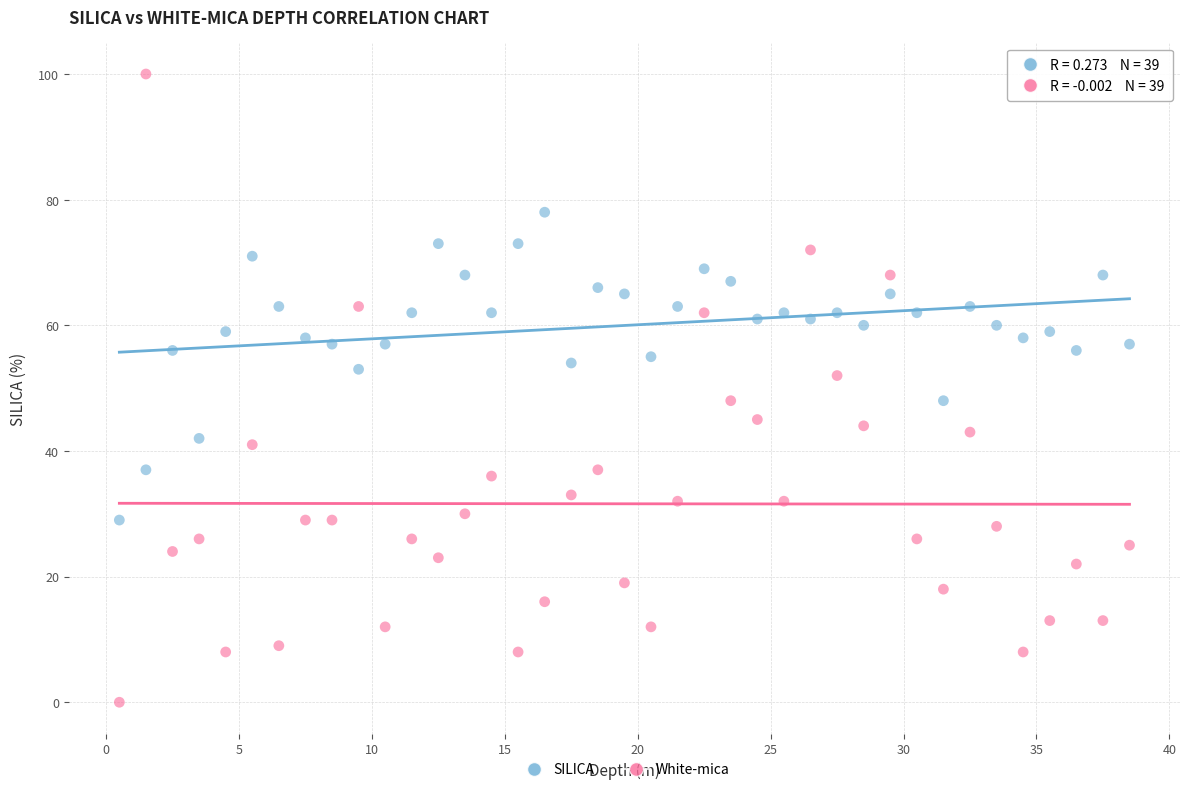

Across all data points, what is the range of Y values (max minus min)?

100